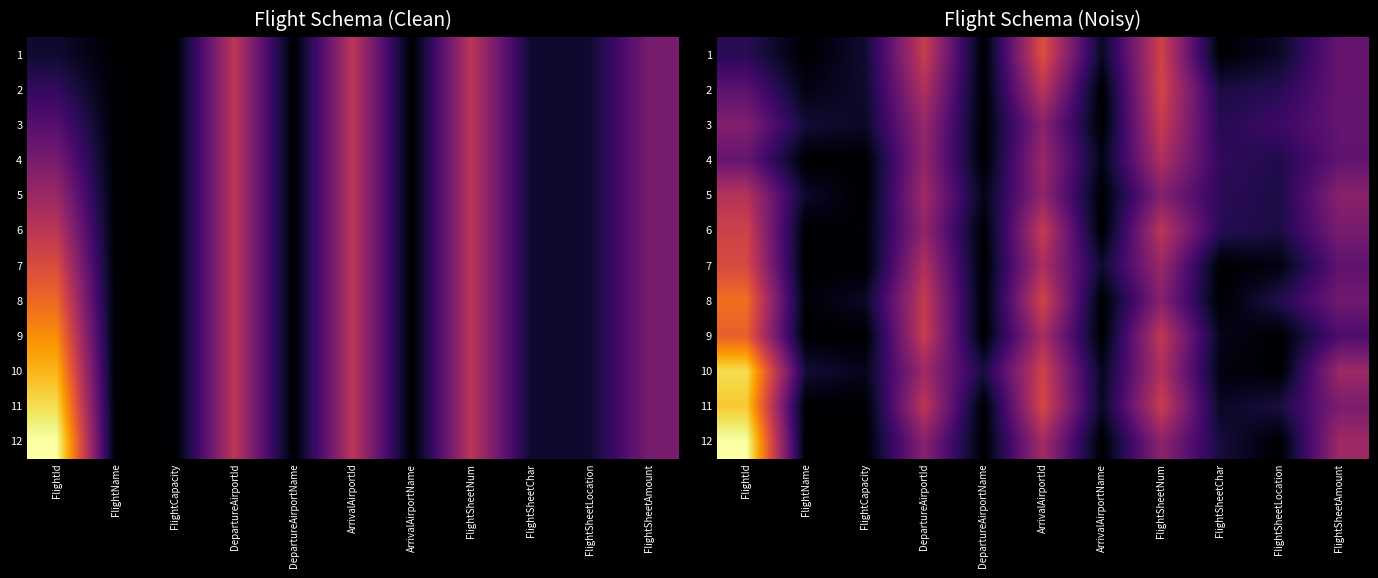

The value of 7 at FlightSheetChar is 3.5. True or false?

False